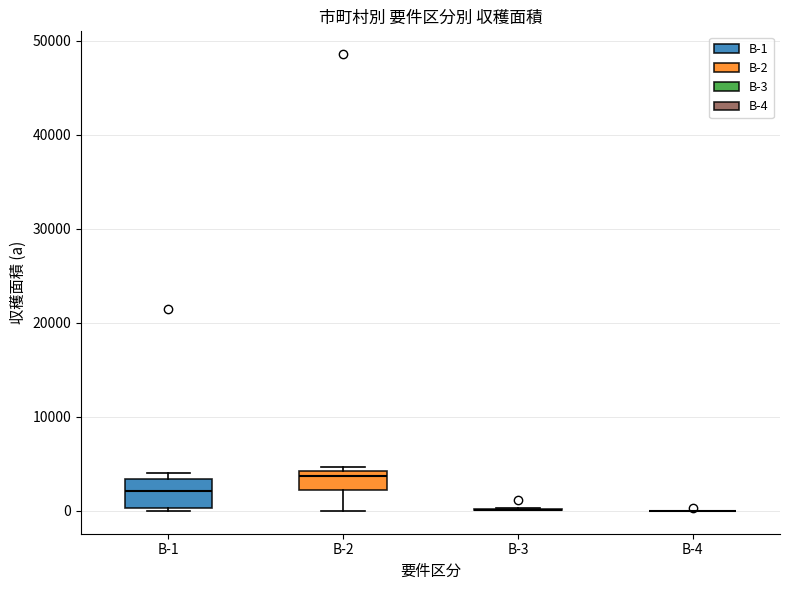

Reading left to right, transcribe this box plot: for each box, give where its median line is, the range the box spans, and where its two whiskers end, as read against the y-axis. The values are not printed on the chart, so give them approximately, as read against the axis.

B-1: median 2000, box 0 to 3000, whiskers 0 (just below the box's lower edge) to 4000
B-2: median 4000 (just below the box's upper edge), box 2000 to 4000, whiskers 0 to 5000
B-3: box collapsed to a line at 0, whiskers 0 to 0
B-4: box collapsed to a line at 0, whiskers 0 to 0